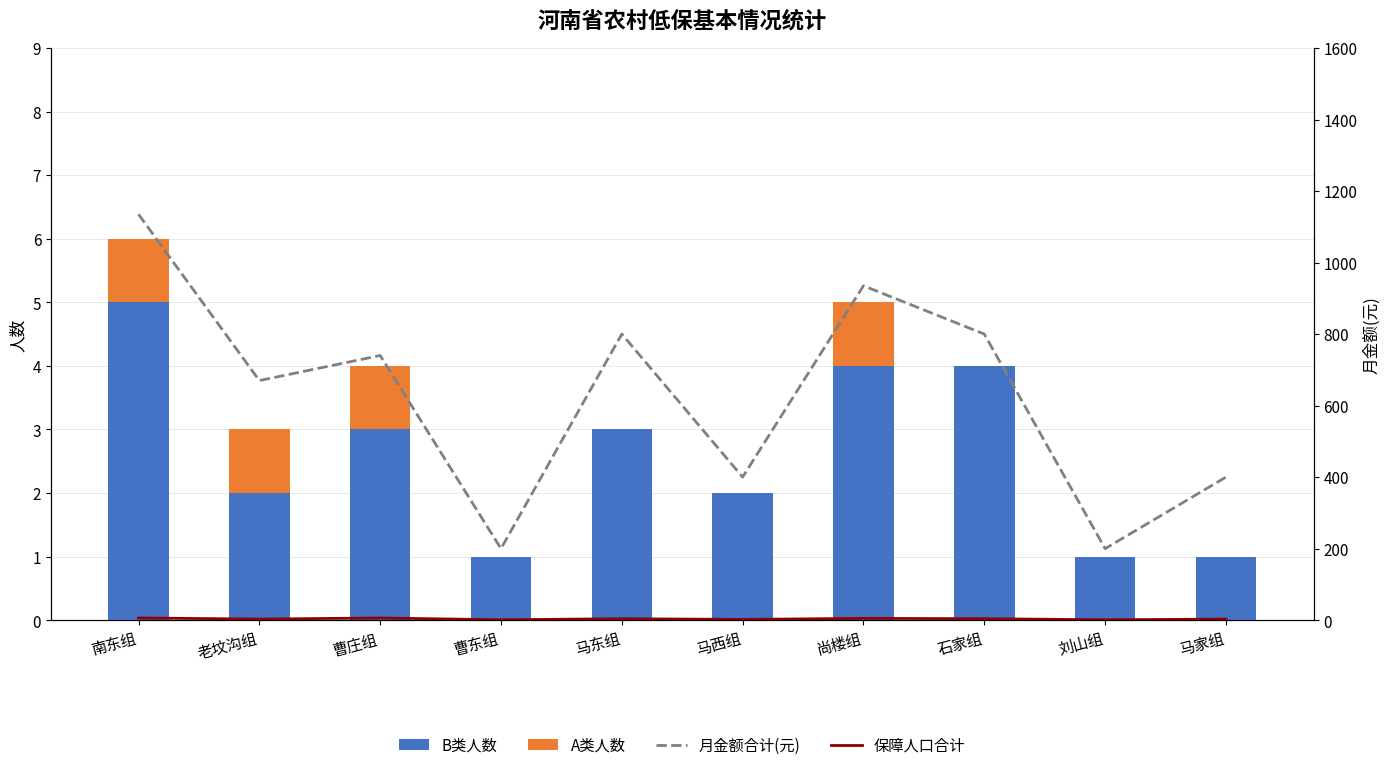

What is the difference between the maximum and minimum values in the A类人数 series?

1